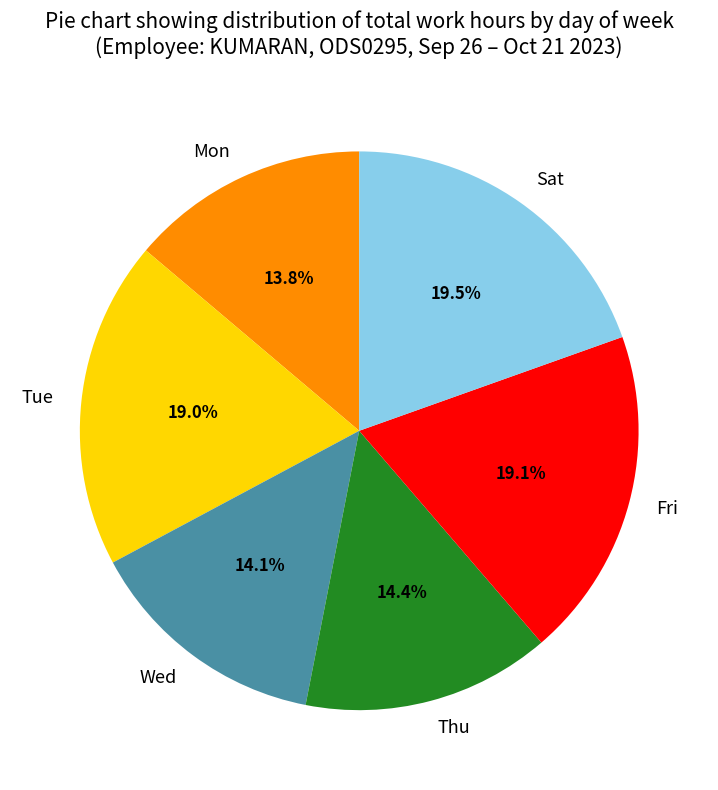

To the nearest percent, what is the average slice percentage?

17%